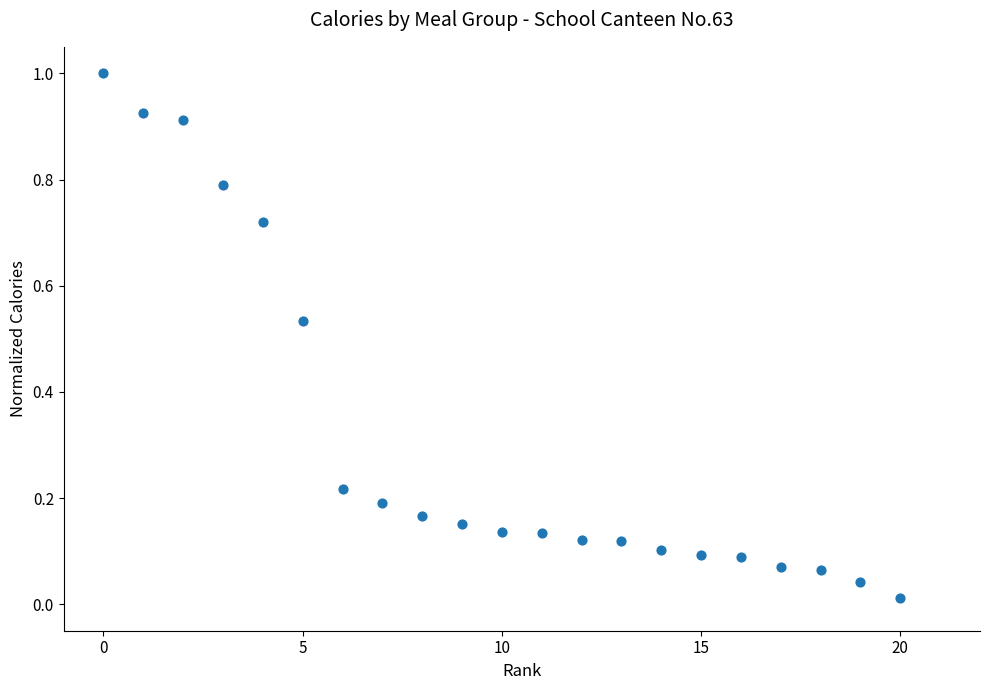

What is the range of Y values (max minus min)?

1.0